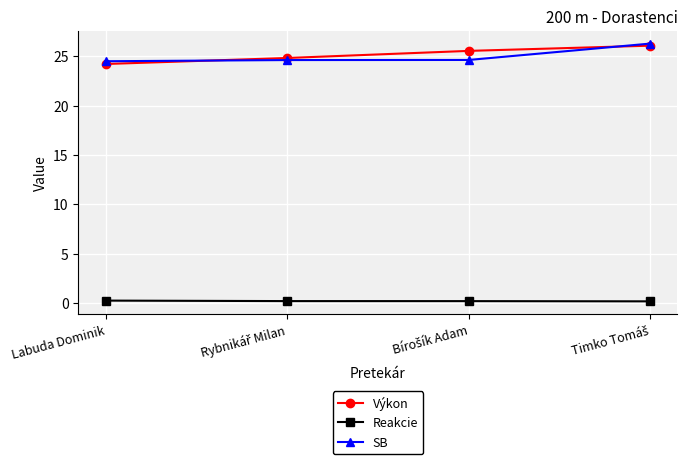

True or false: Reakcie has more than 2 points higher than both neighbors.

False